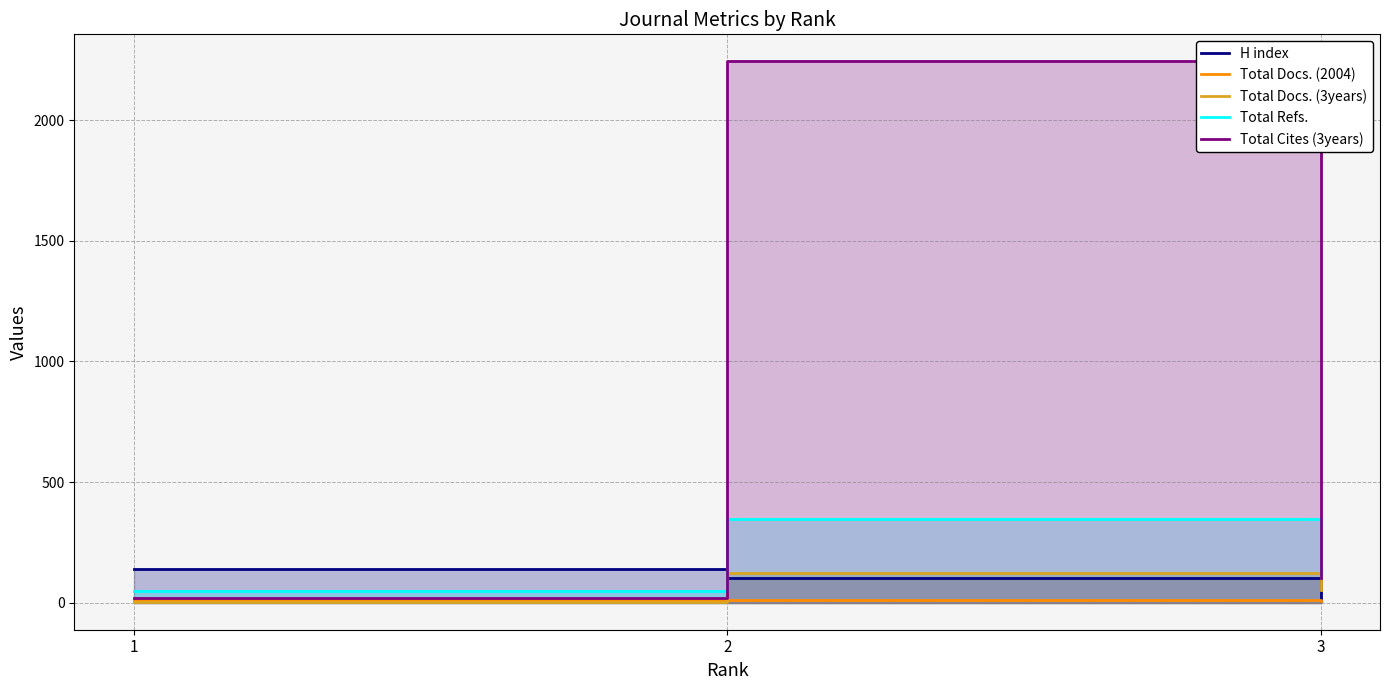

What is the sum of all Total Docs. (2004) values?

30